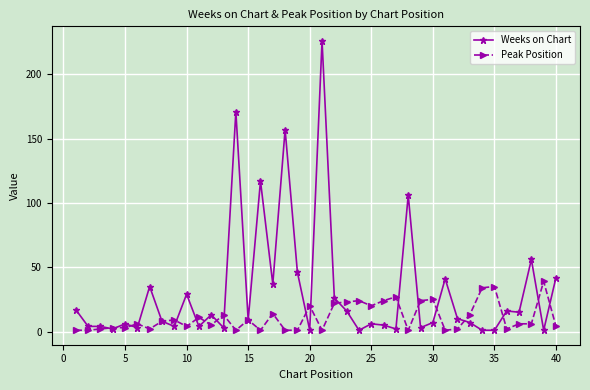

What is the maximum value for Peak Position?

39